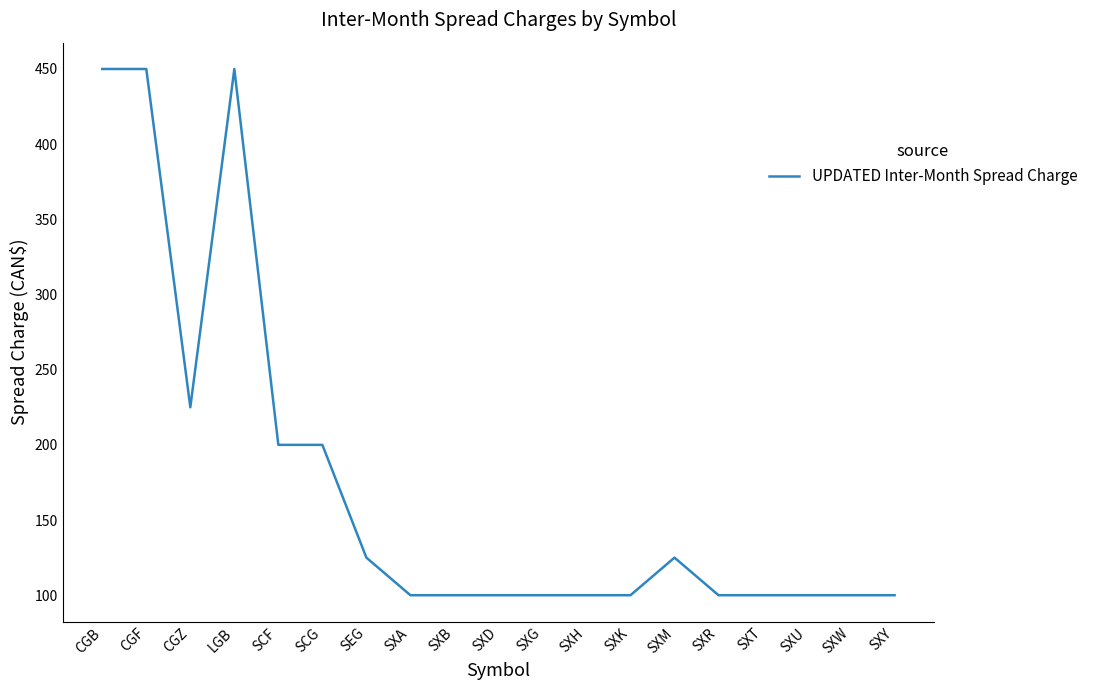

What is the ratio of the value at SXG to the value at SXW?

1.0